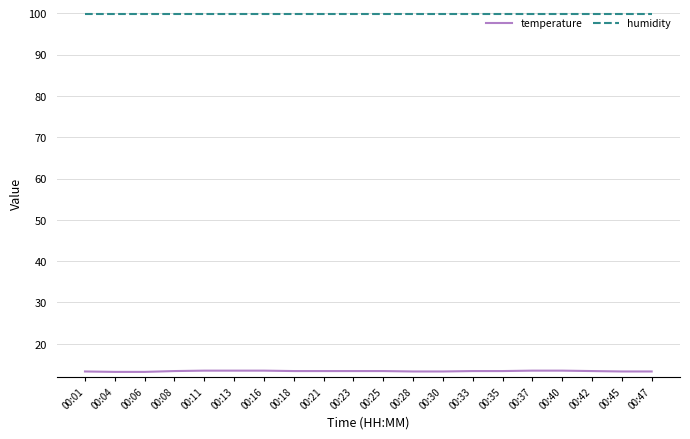

Is it true that temperature equals 13.4 at 00:08?

True